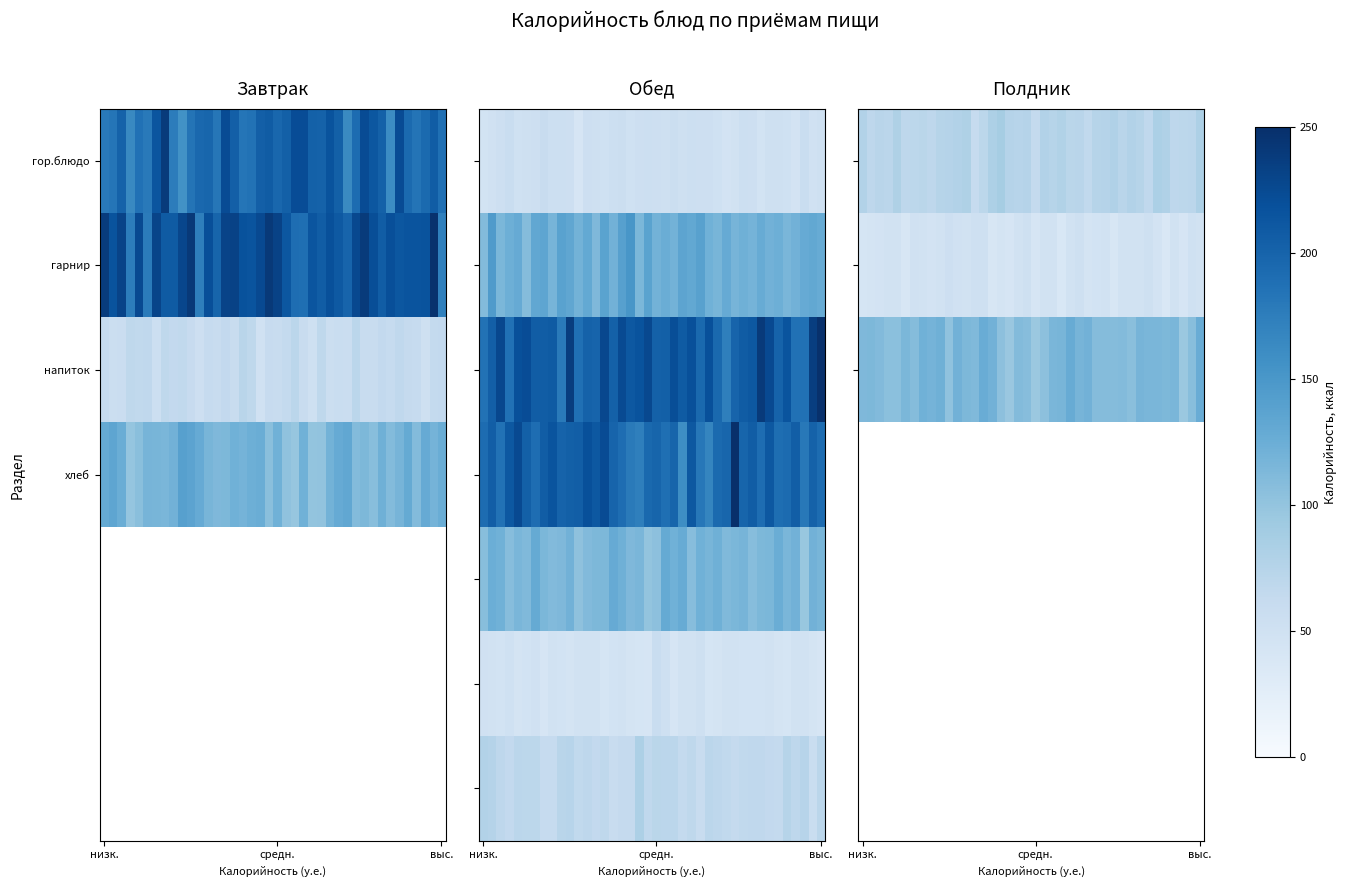

Where is row_0 nearest to the value 74?

18